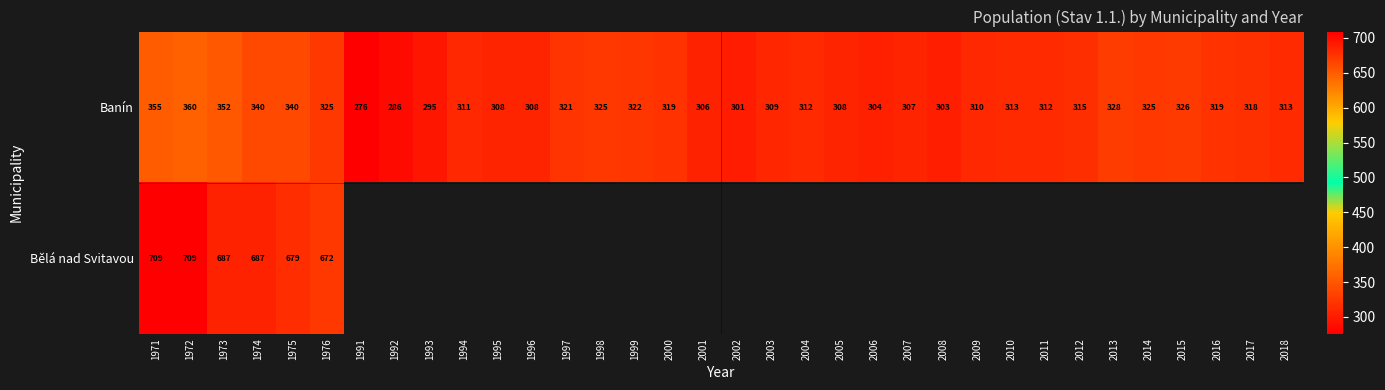

What is the difference between the Banín values at 2001 and 1994?

5